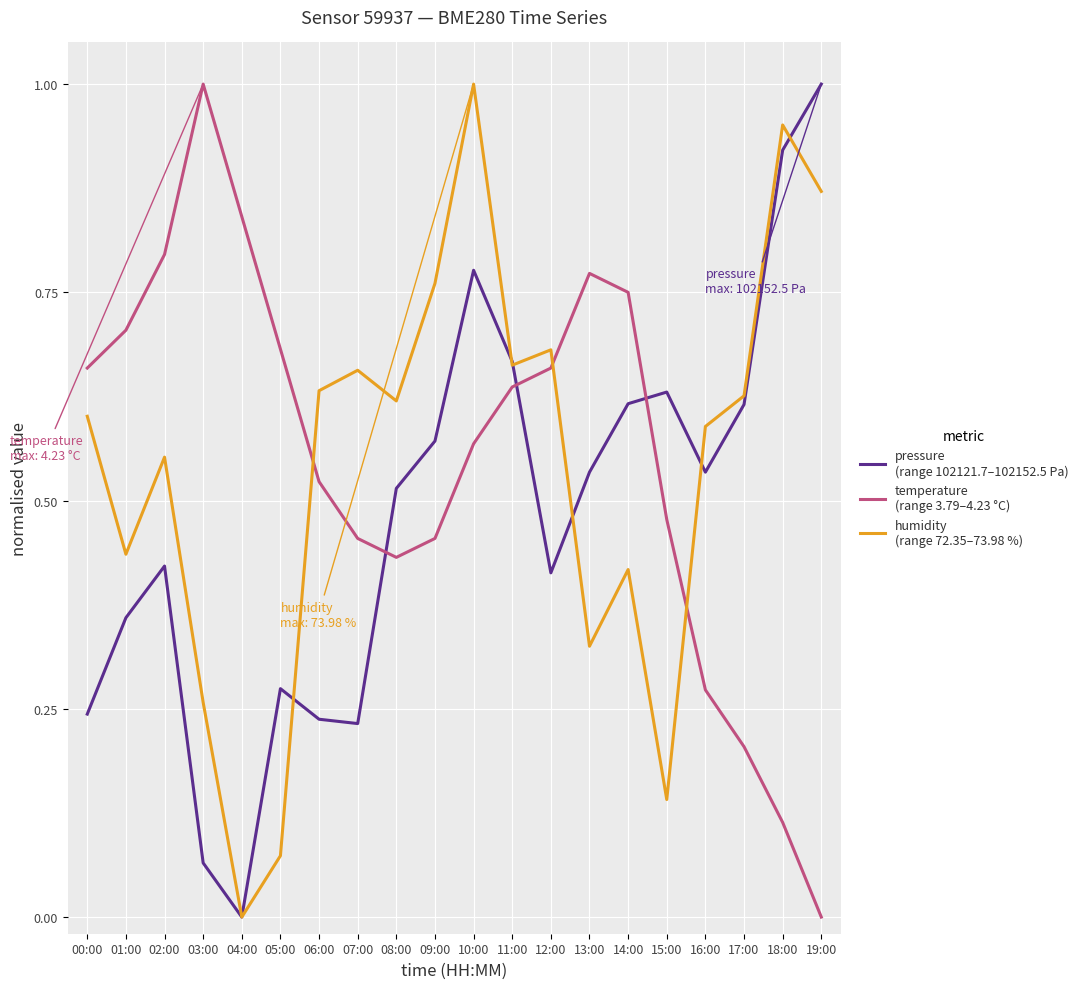

What is the total value across all series at 19:00?

1.9